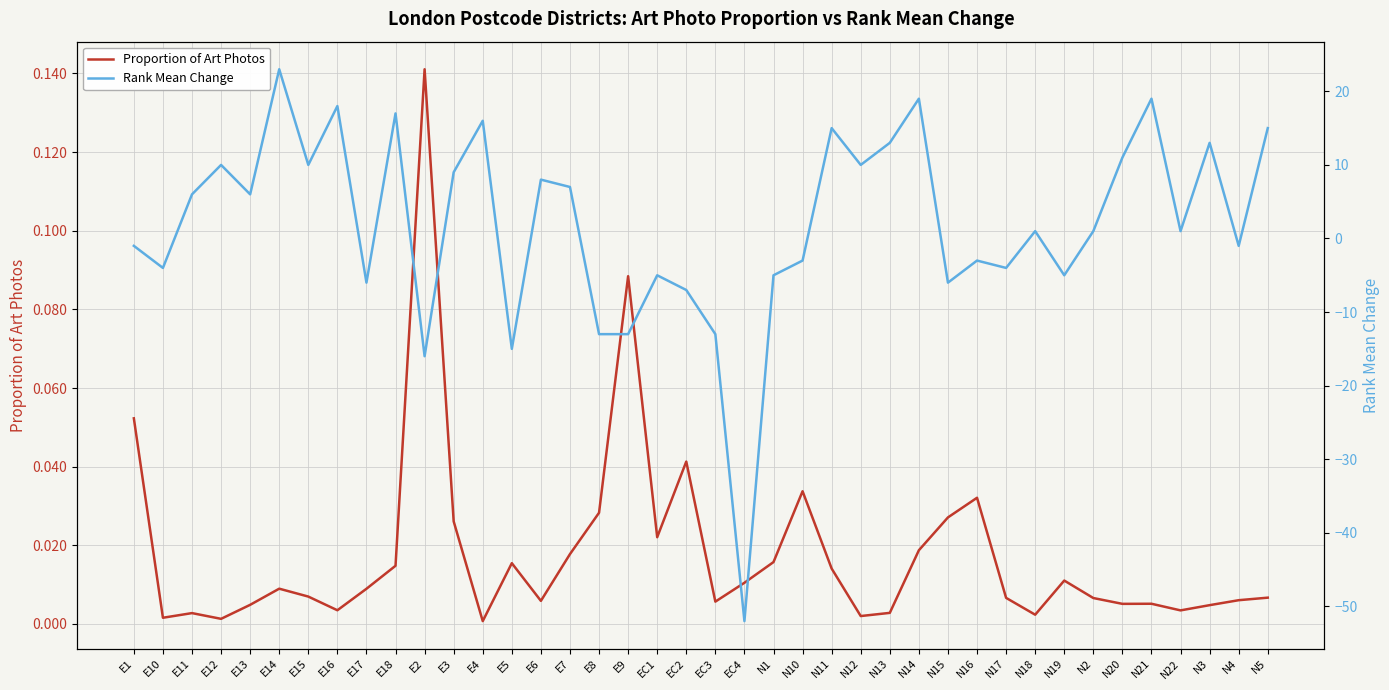

Reading left to right, what are all the values shown in this chart?

Proportion of Art Photos: E1=0.1	E10=0.0	E11=0.0	E12=0.0	E13=0.0	E14=0.0	E15=0.0	E16=0.0	E17=0.0	E18=0.0	E2=0.1	E3=0.0	E4=0.0	E5=0.0	E6=0.0	E7=0.0	E8=0.0	E9=0.1	EC1=0.0	EC2=0.0	EC3=0.0	EC4=0.0	N1=0.0	N10=0.0	N11=0.0	N12=0.0	N13=0.0	N14=0.0	N15=0.0	N16=0.0	N17=0.0	N18=0.0	N19=0.0	N2=0.0	N20=0.0	N21=0.0	N22=0.0	N3=0.0	N4=0.0	N5=0.0
Rank Mean Change: E1=-1.0	E10=-4.0	E11=6.0	E12=10.0	E13=6.0	E14=23.0	E15=10.0	E16=18.0	E17=-6.0	E18=17.0	E2=-16.0	E3=9.0	E4=16.0	E5=-15.0	E6=8.0	E7=7.0	E8=-13.0	E9=-13.0	EC1=-5.0	EC2=-7.0	EC3=-13.0	EC4=-52.0	N1=-5.0	N10=-3.0	N11=15.0	N12=10.0	N13=13.0	N14=19.0	N15=-6.0	N16=-3.0	N17=-4.0	N18=1.0	N19=-5.0	N2=1.0	N20=11.0	N21=19.0	N22=1.0	N3=13.0	N4=-1.0	N5=15.0